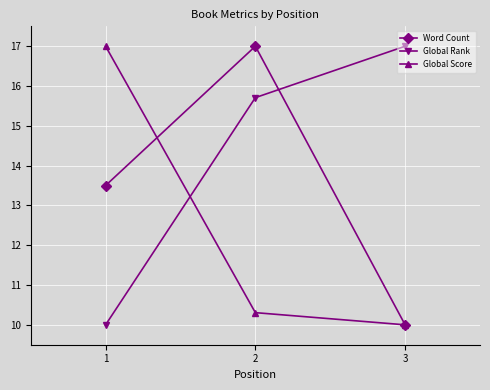

Which series has the largest total across all categories?

Global Rank